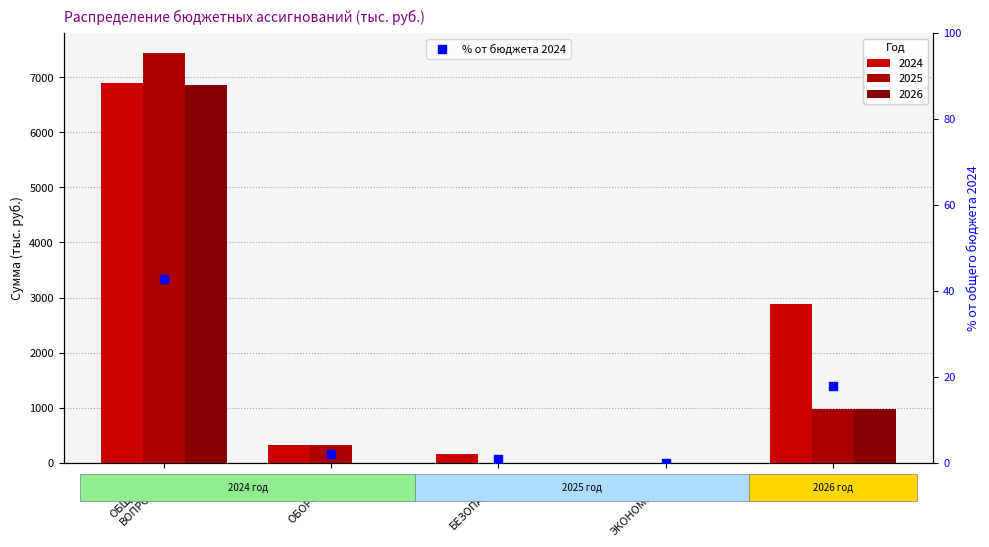

What is the change in value from ОБЩЕГОС.
ВОПРОСЫ to НАЦ.
ЭКОНОМИКА?

-42.8